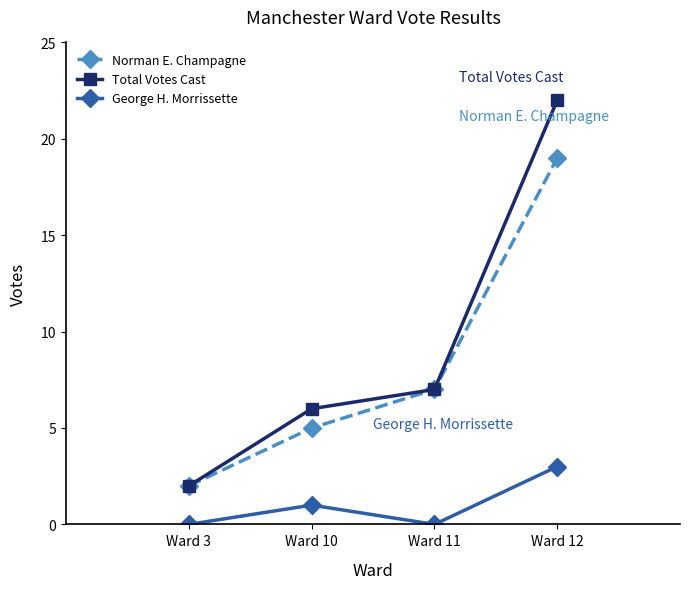

Rank the categories by Total Votes Cast value from lowest to highest.

Ward 3, Ward 10, Ward 11, Ward 12